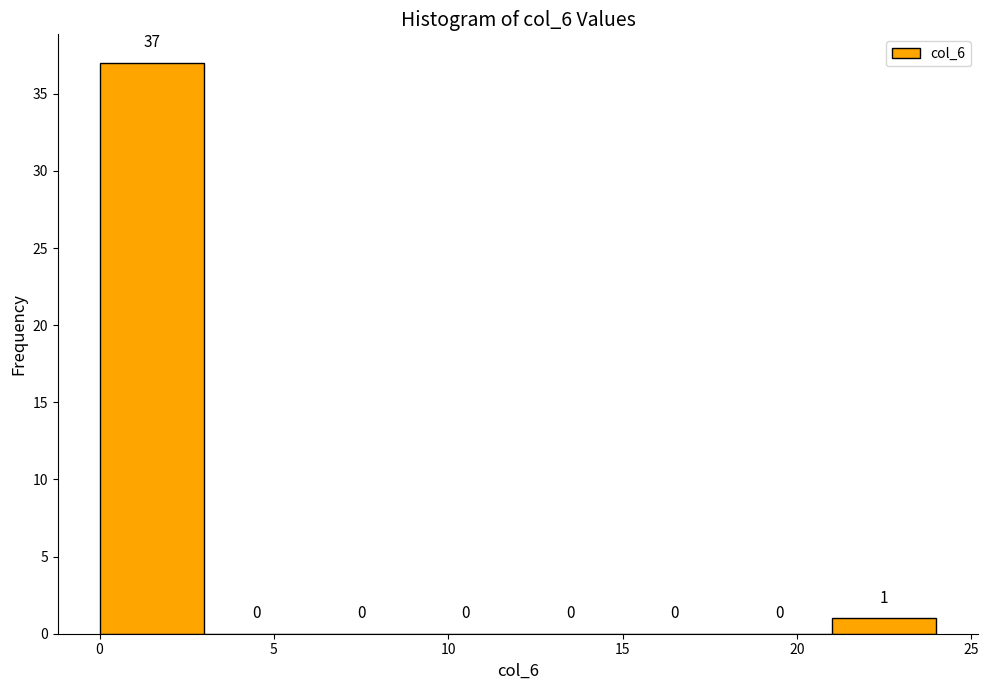

What is the height of the bar covering 21 to 24 on the x-axis?

1